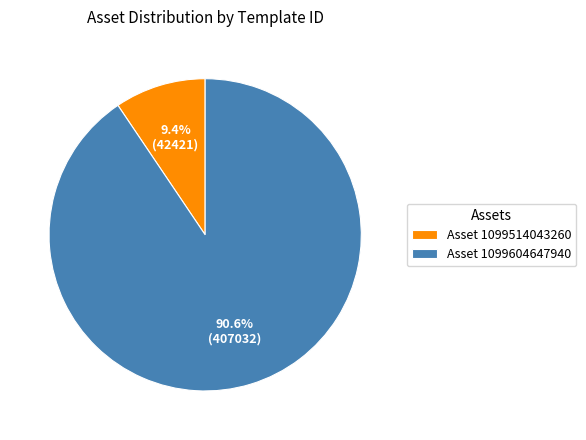

Does Asset 1099514043260 represent more than half of the total?

No